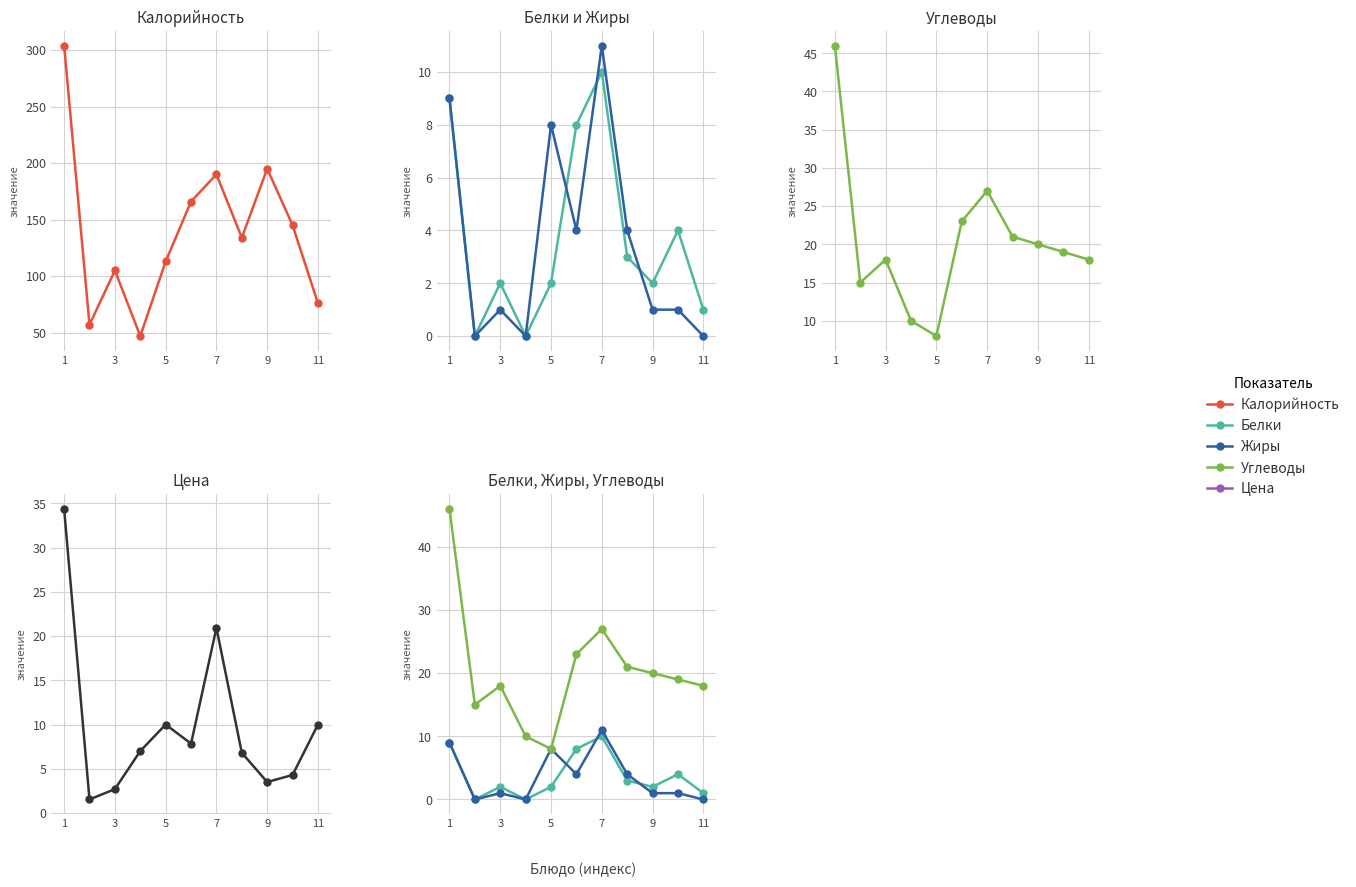

Which category has the highest value in the Цена series?

1